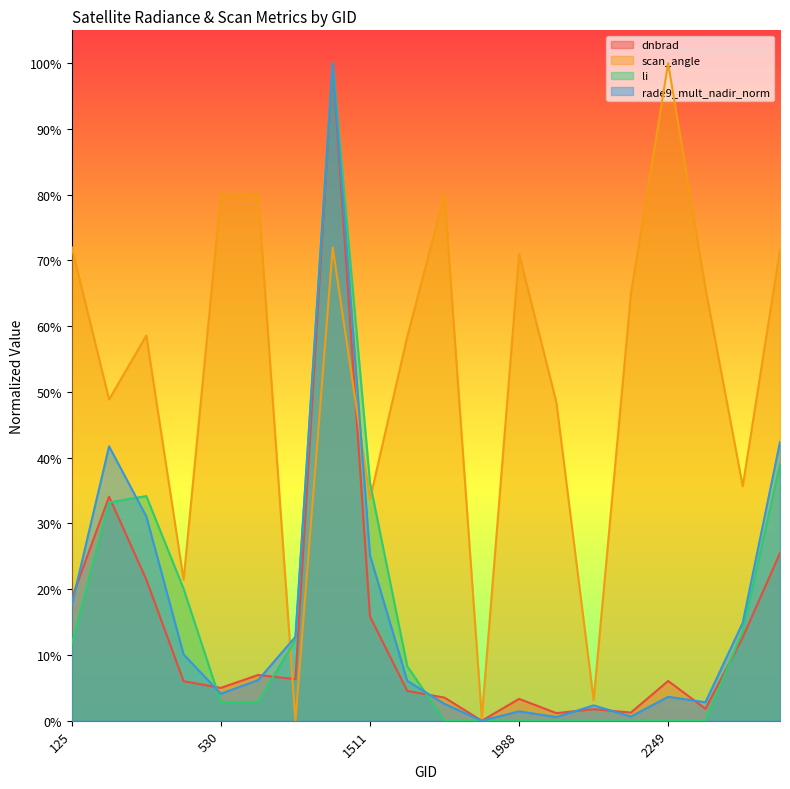

True or false: rade9_mult_nadir_norm has a value of 0.3 at 125.

False